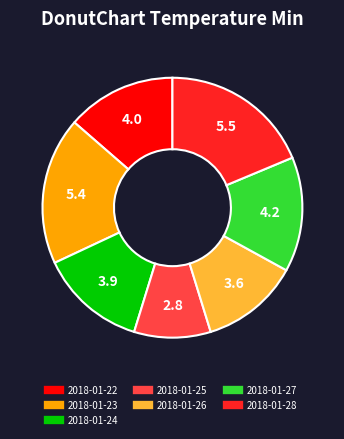

The 2018-01-25 slice represents 1% of the pie. True or false?

False